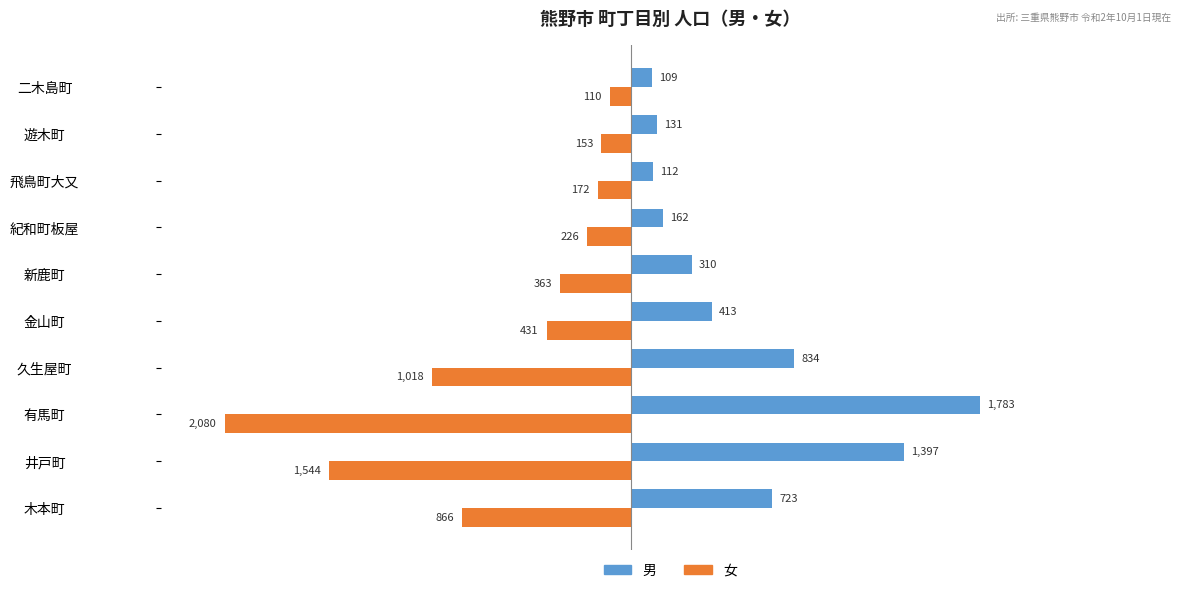

The 女 series shows -110 at 二木島町. True or false?

True